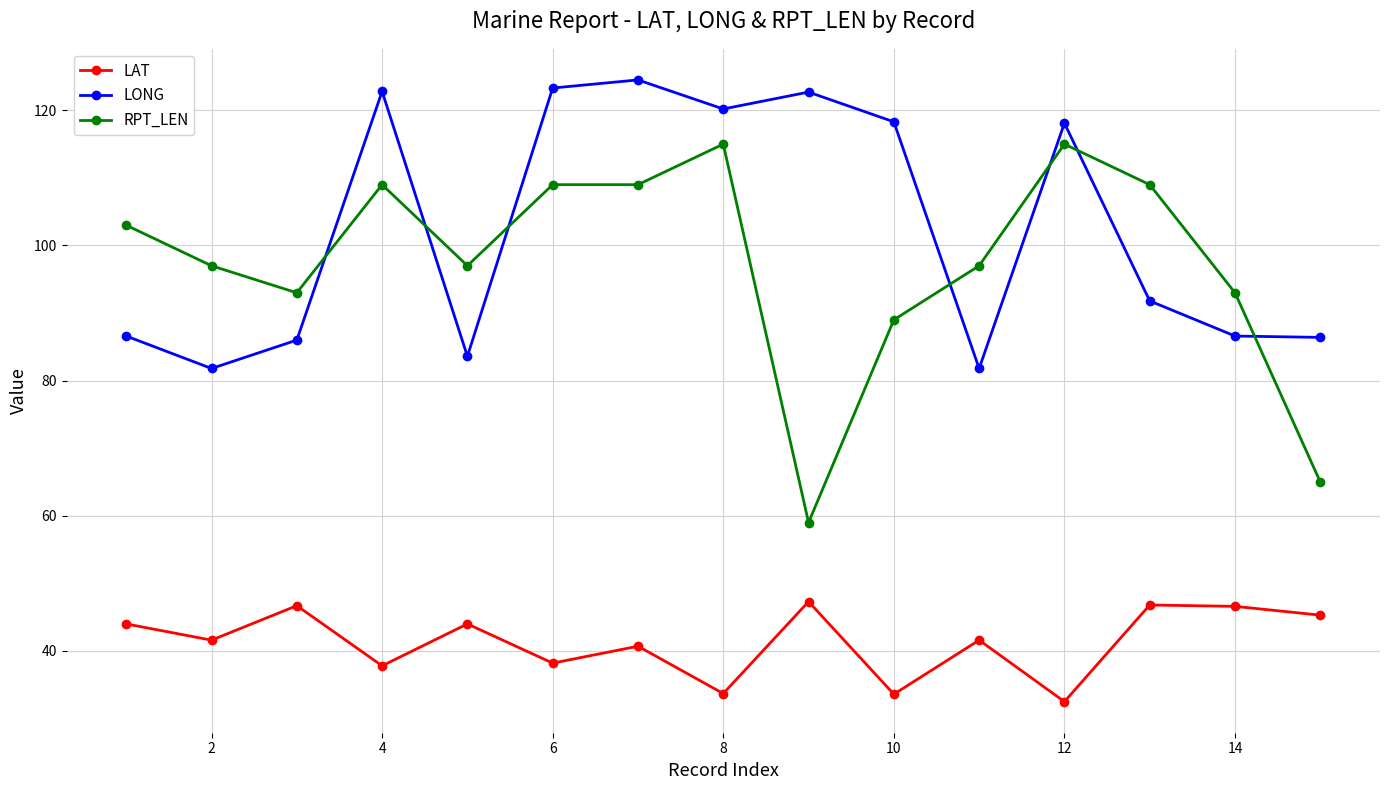

How many data points in LONG are less than 91?

7